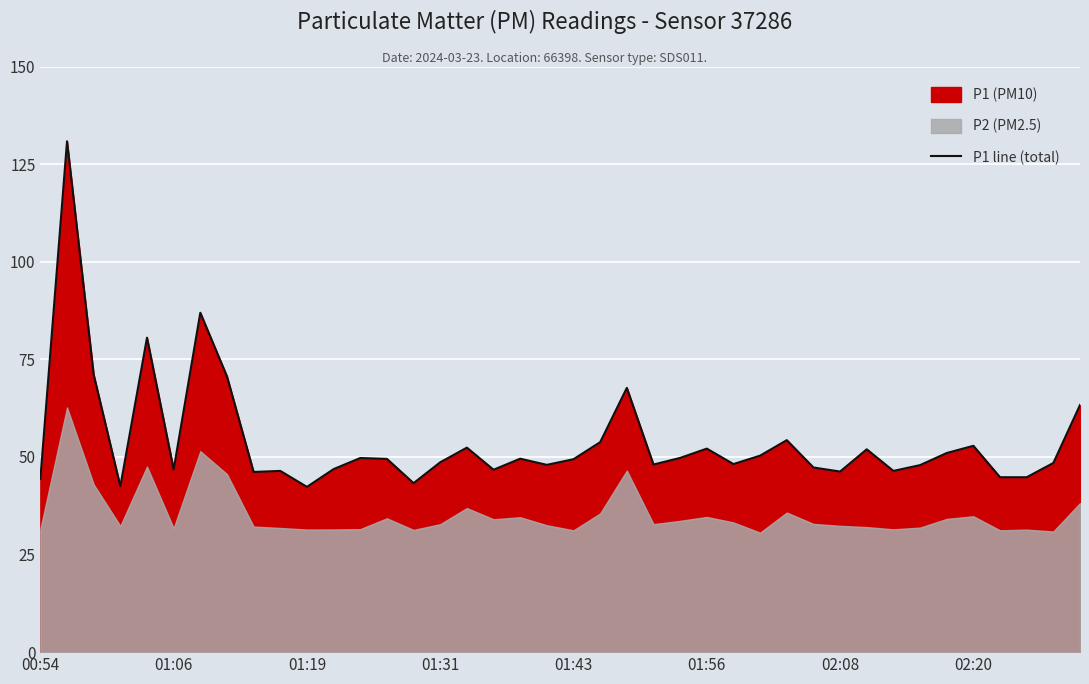

What is the difference between the second highest and minimum values?

44.6